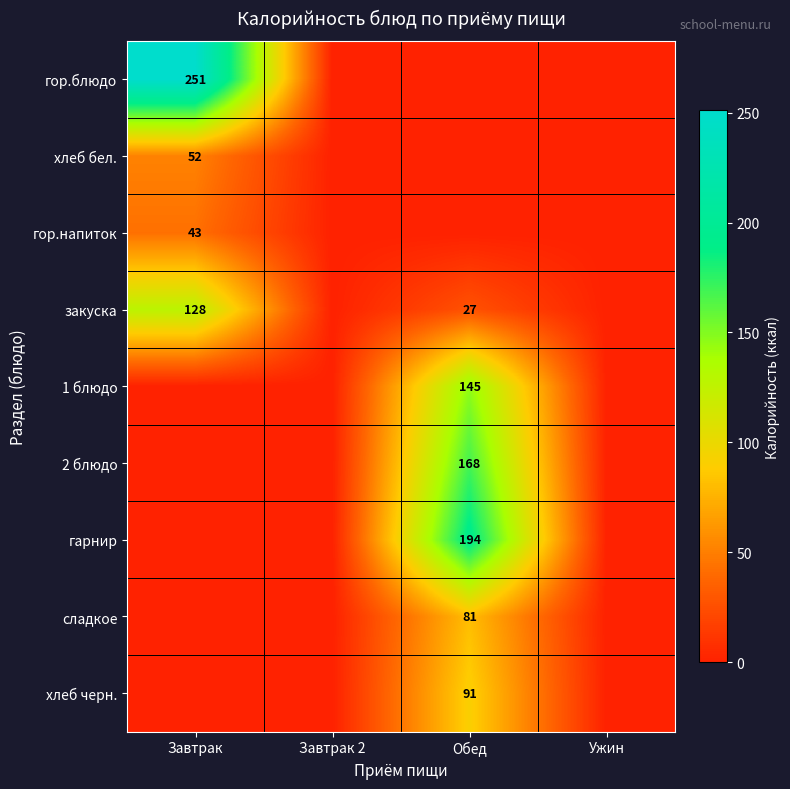

Is it true that сладкое equals 33 at Обед?

False